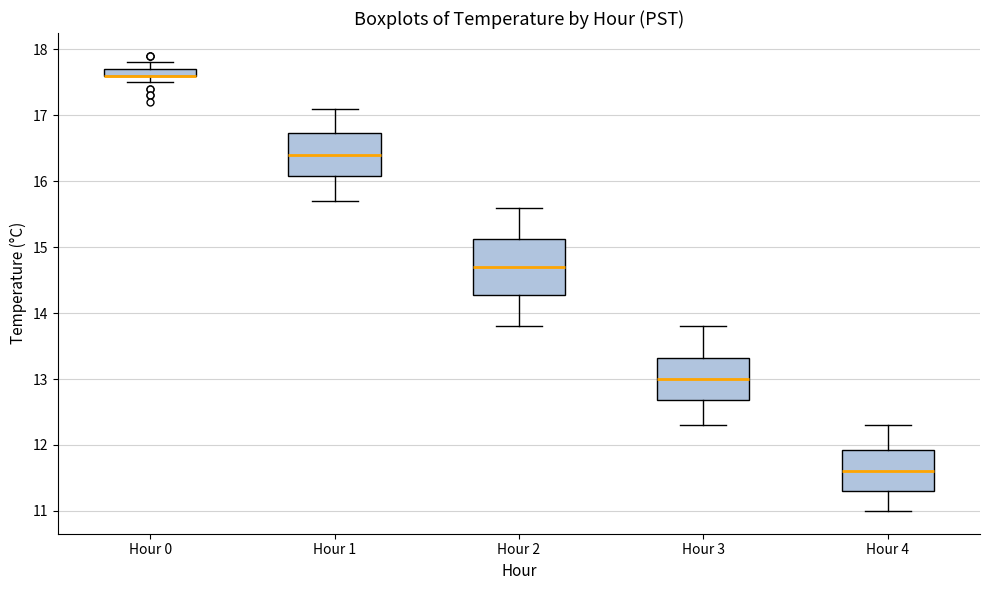

Which box is the tallest, from its lower edge to its upper edge?

Hour 2